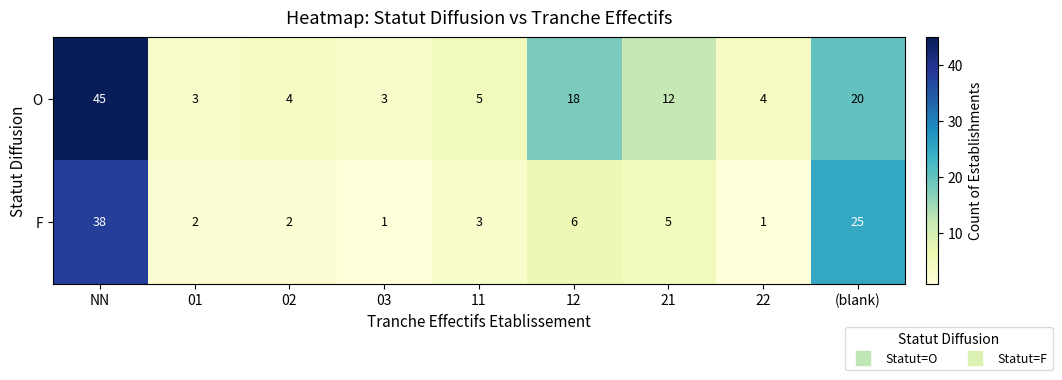

List the series in order of their peak value, highest first.

O, F